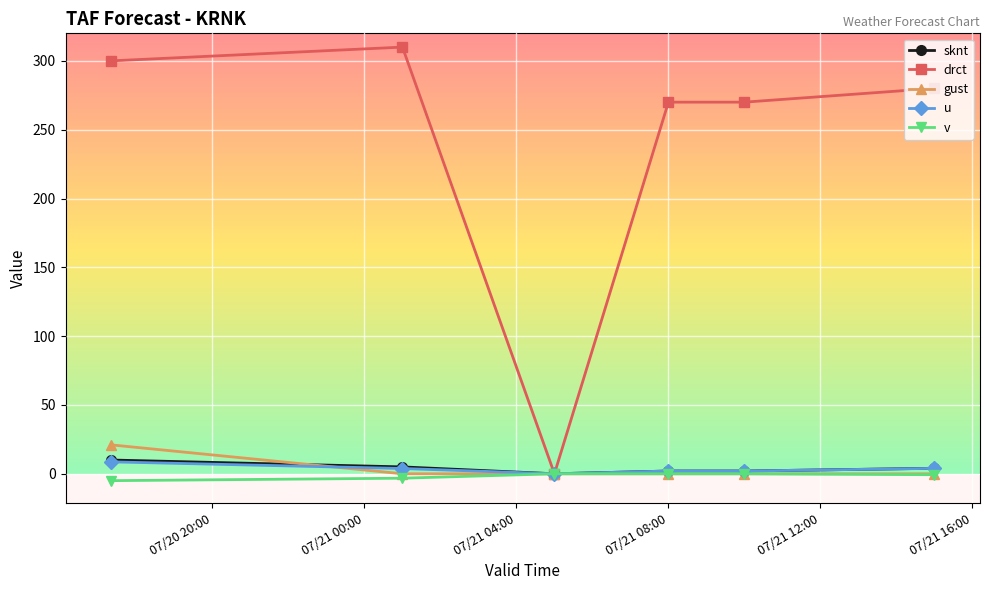

What is the maximum value shown in the chart?

310.0